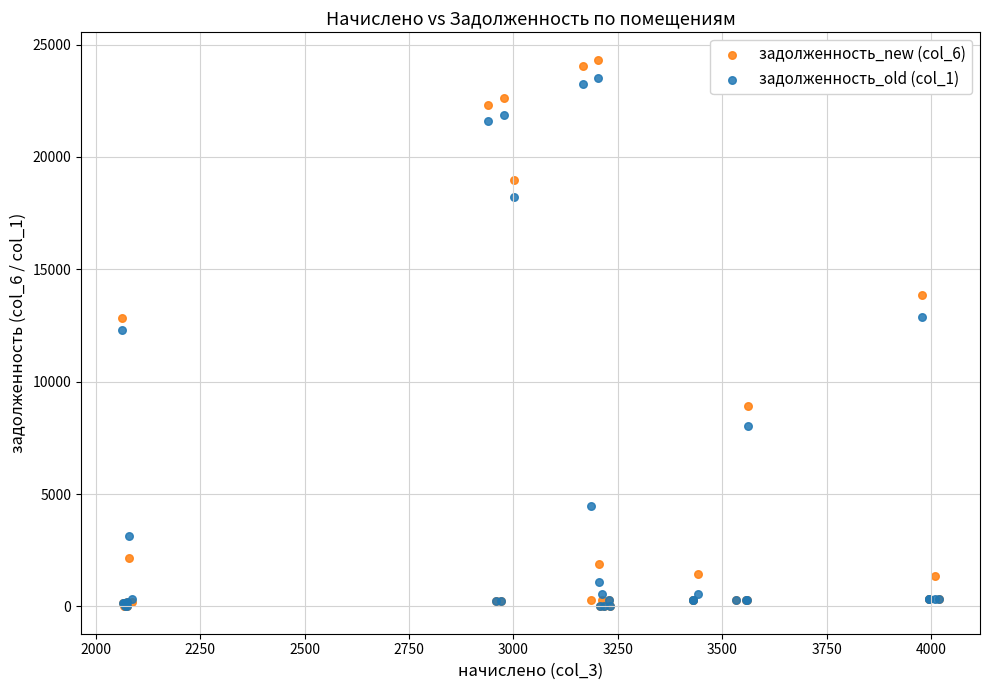

Which series contains the highest Y value?

задолженность_new (col_6)